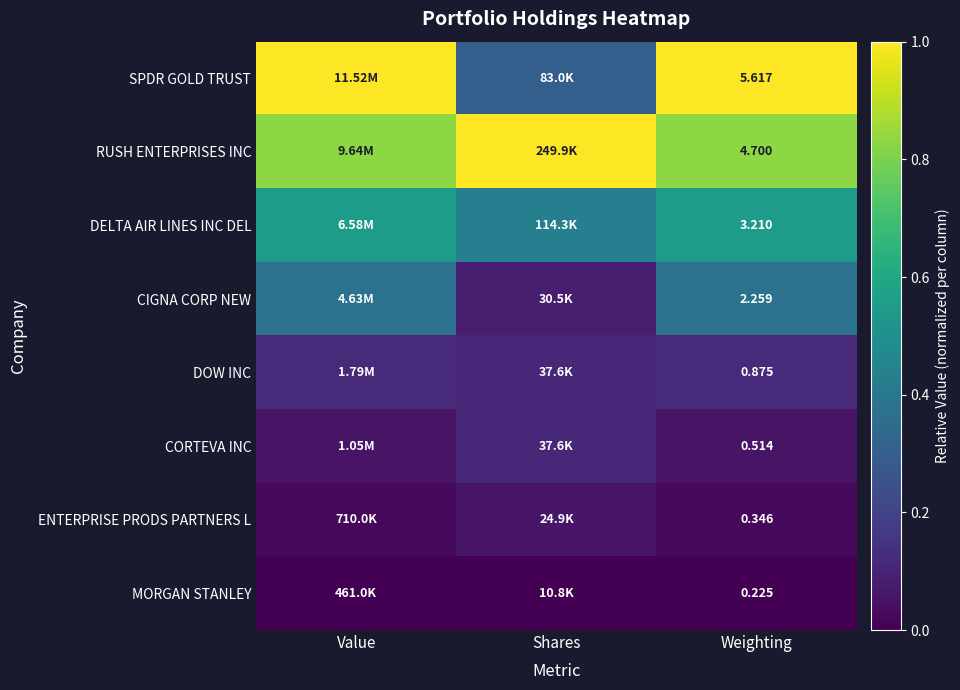

At Weighting, list the series in order from largest to smallest.

SPDR GOLD TRUST, RUSH ENTERPRISES INC, DELTA AIR LINES INC DEL, CIGNA CORP NEW, DOW INC, CORTEVA INC, ENTERPRISE PRODS PARTNERS L, MORGAN STANLEY